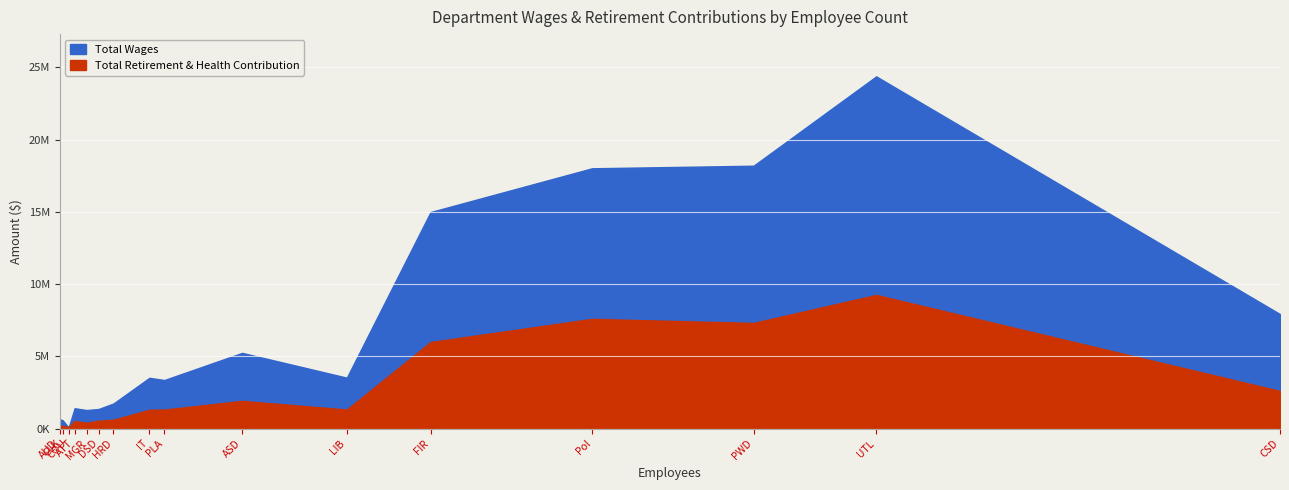

At which label is Total Retirement & Health Contribution closest to 4677055?

FIR